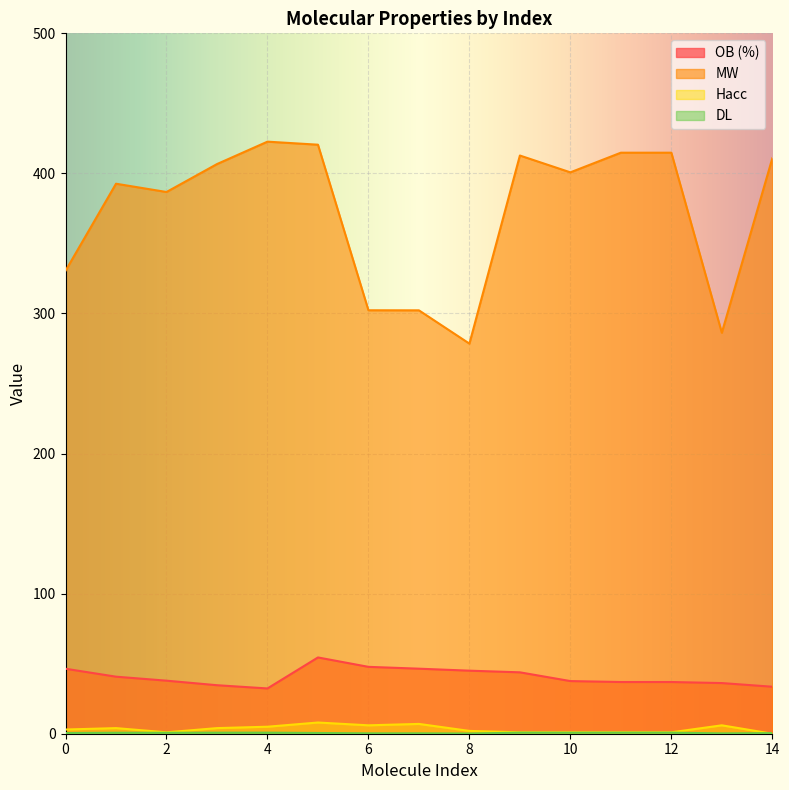

True or false: Hacc and MW intersect in this chart.

False